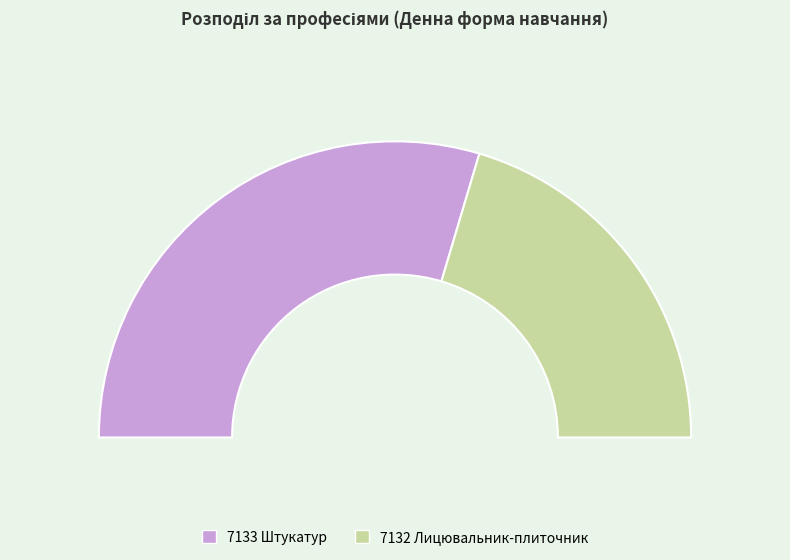

What percentage is NOT represented by 7133 Штукатур?

40.8%